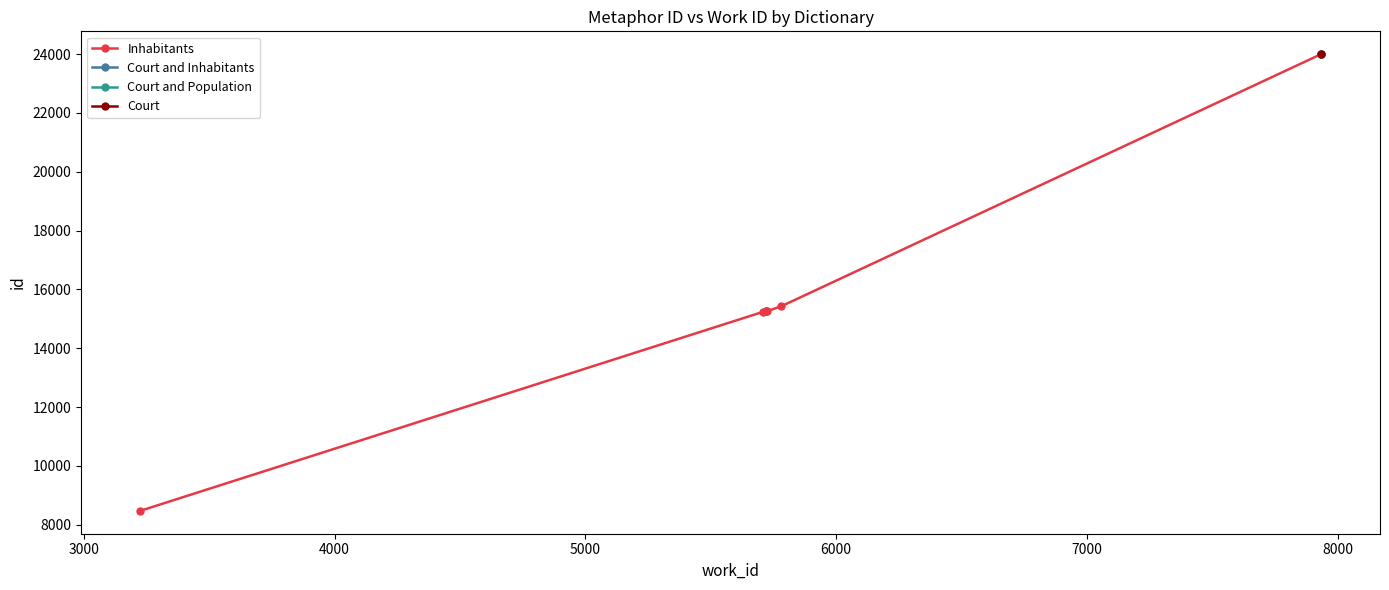

What is the greatest value displayed?

23996